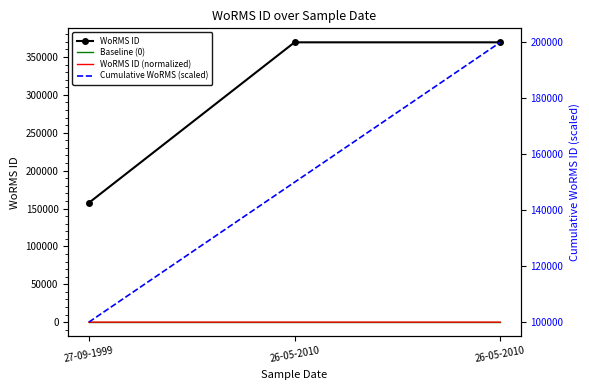

What is the total value across all series at 27-09-1999?

257467.6